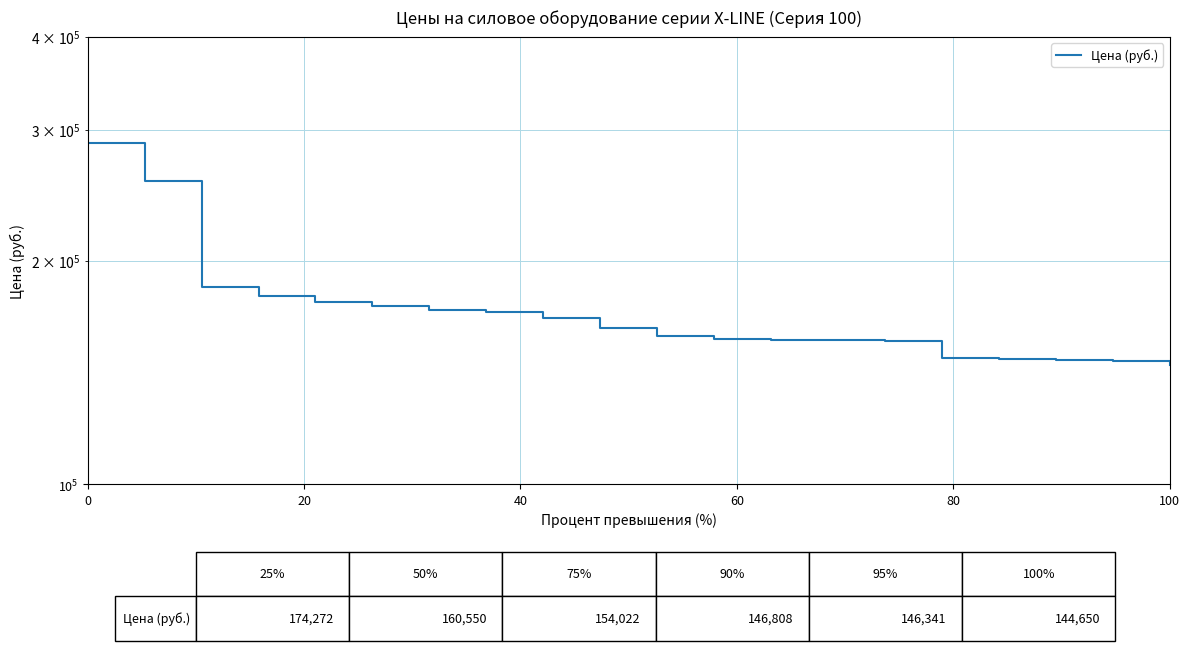

What is the difference between the maximum and minimum values?

143540